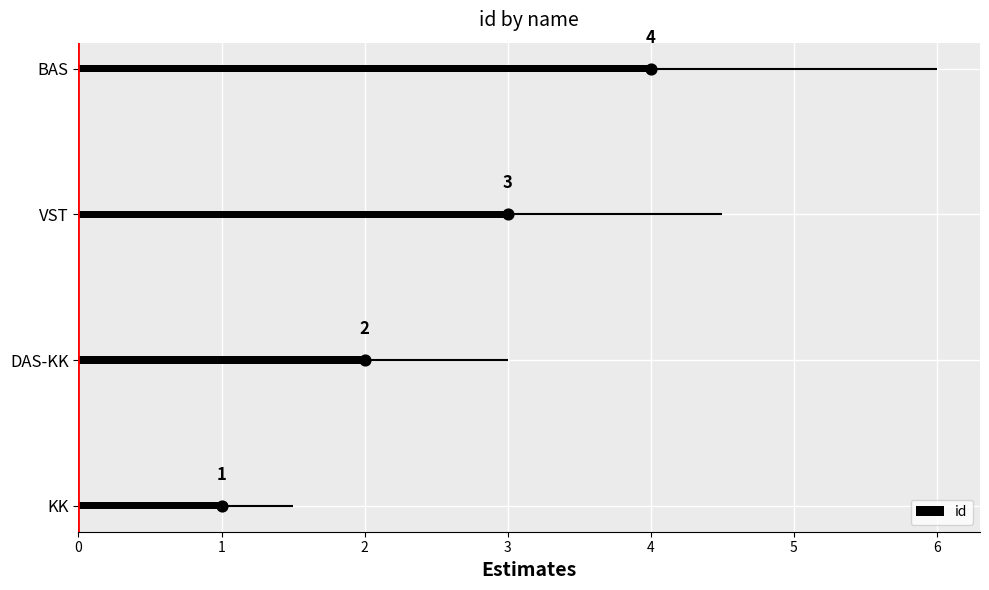

True or false: id has a value of 4 at BAS.

True